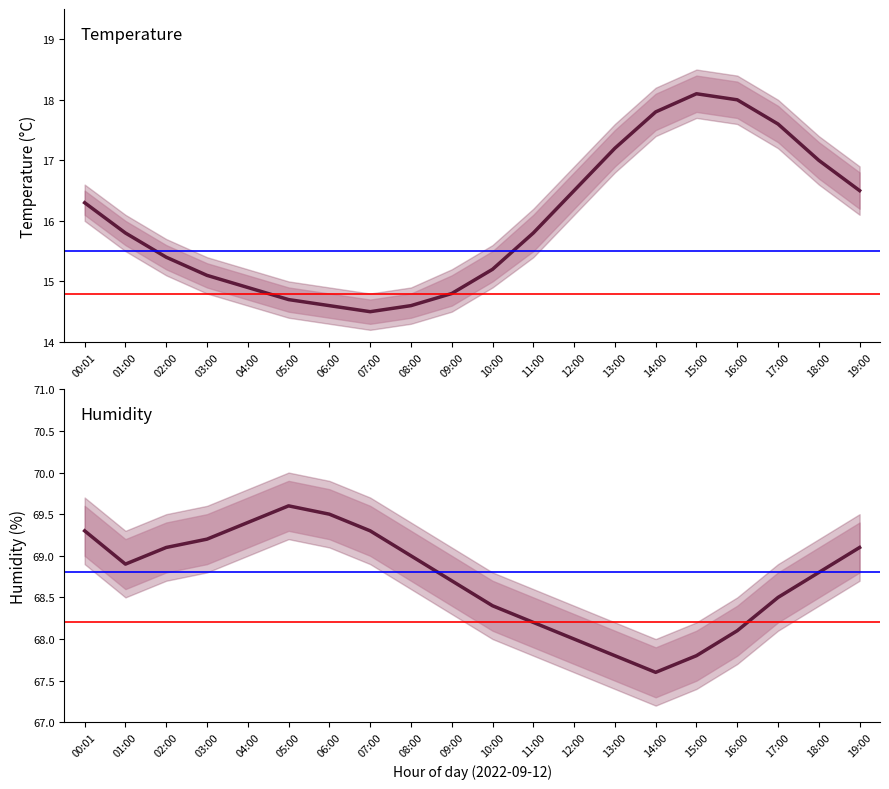

What is the smallest value displayed?

14.3